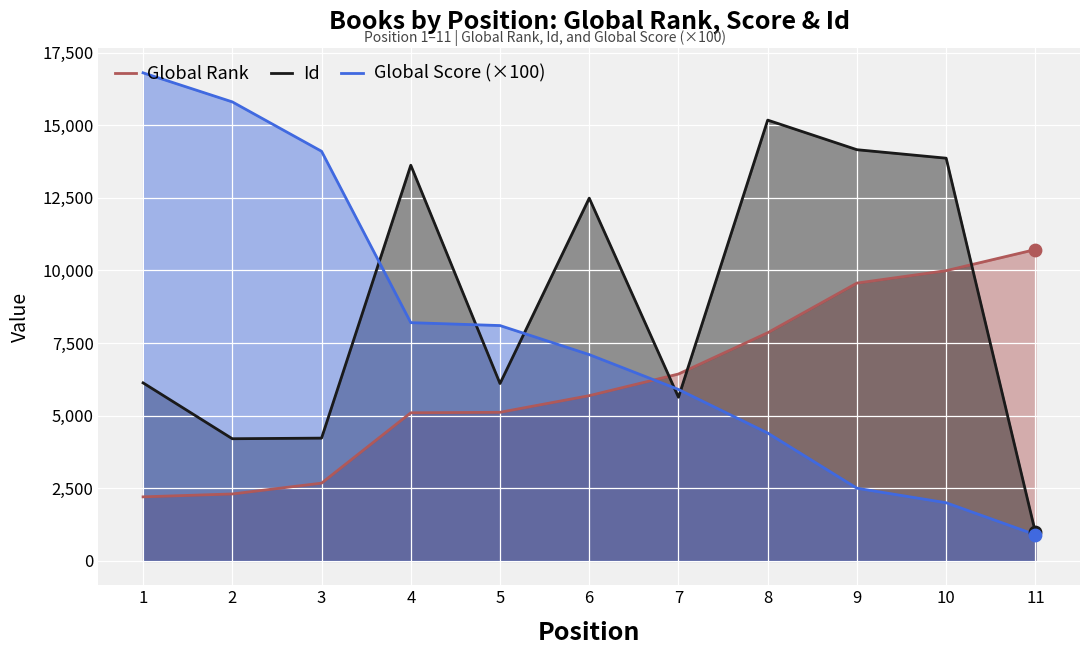

Which series contains the lowest Y value?

Global Score (×100)